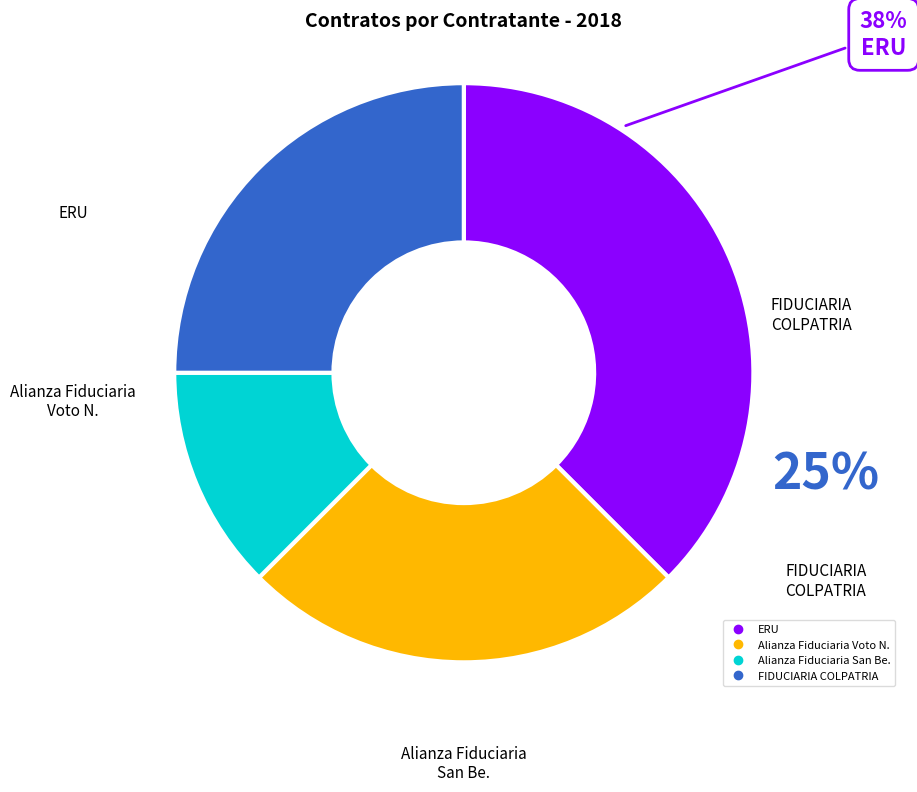

Is it true that 005-2018 is 1% of the pie?

False